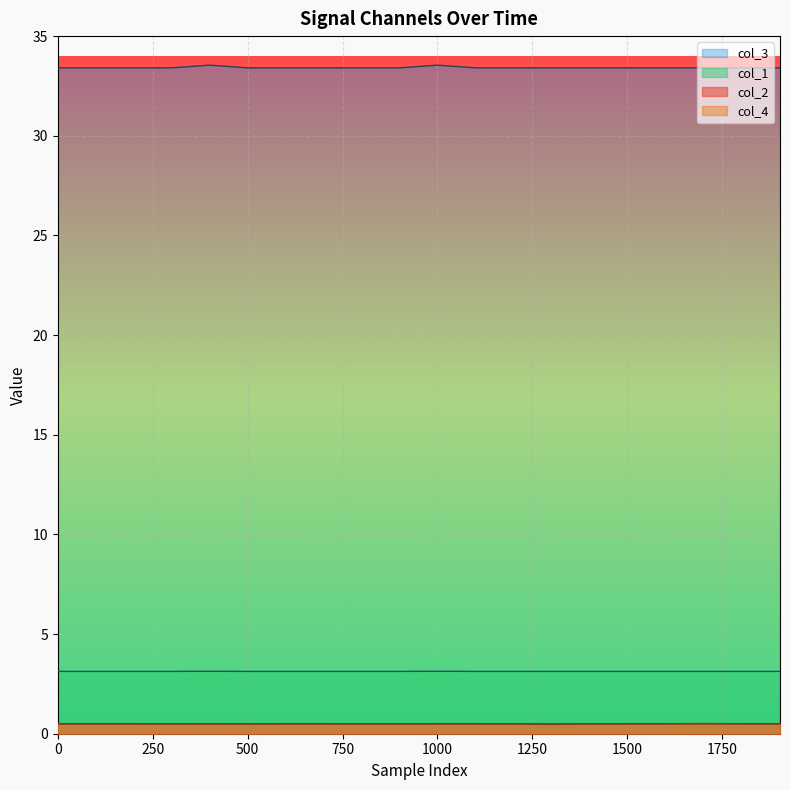

At which category does col_1 reach its first local peak?

400